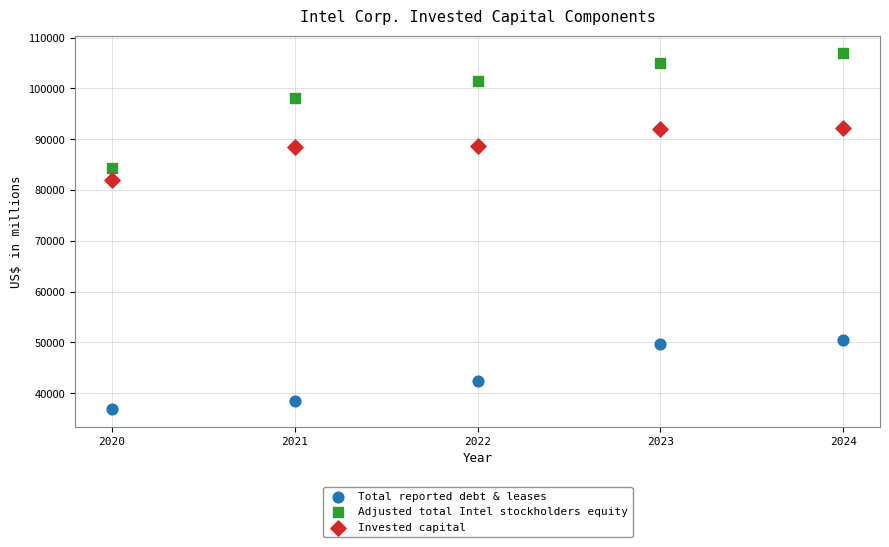

Which series contains the highest Y value?

Adjusted total Intel stockholders equity